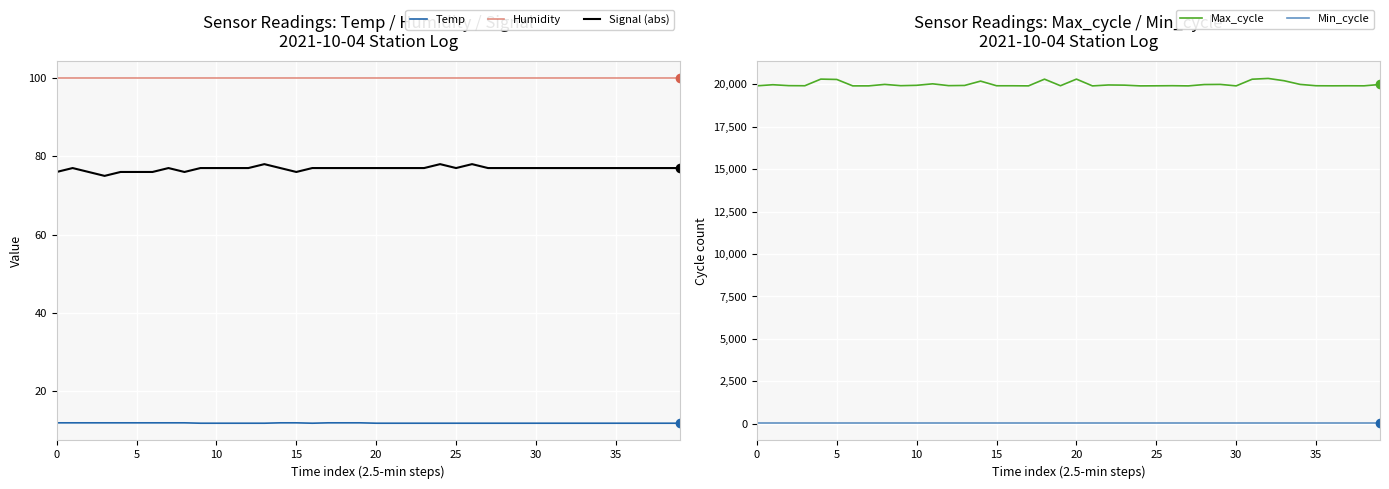

What is the average value of the Humidity series?

99.9